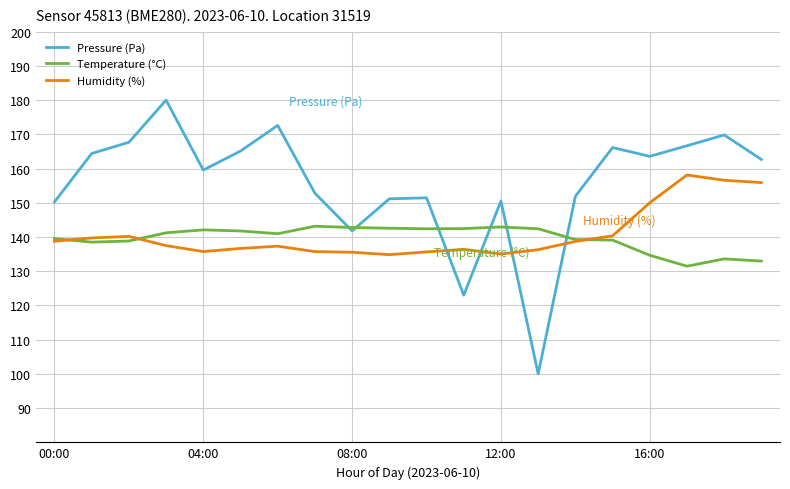

True or false: Pressure (Pa) and Humidity (%) intersect in this chart.

True